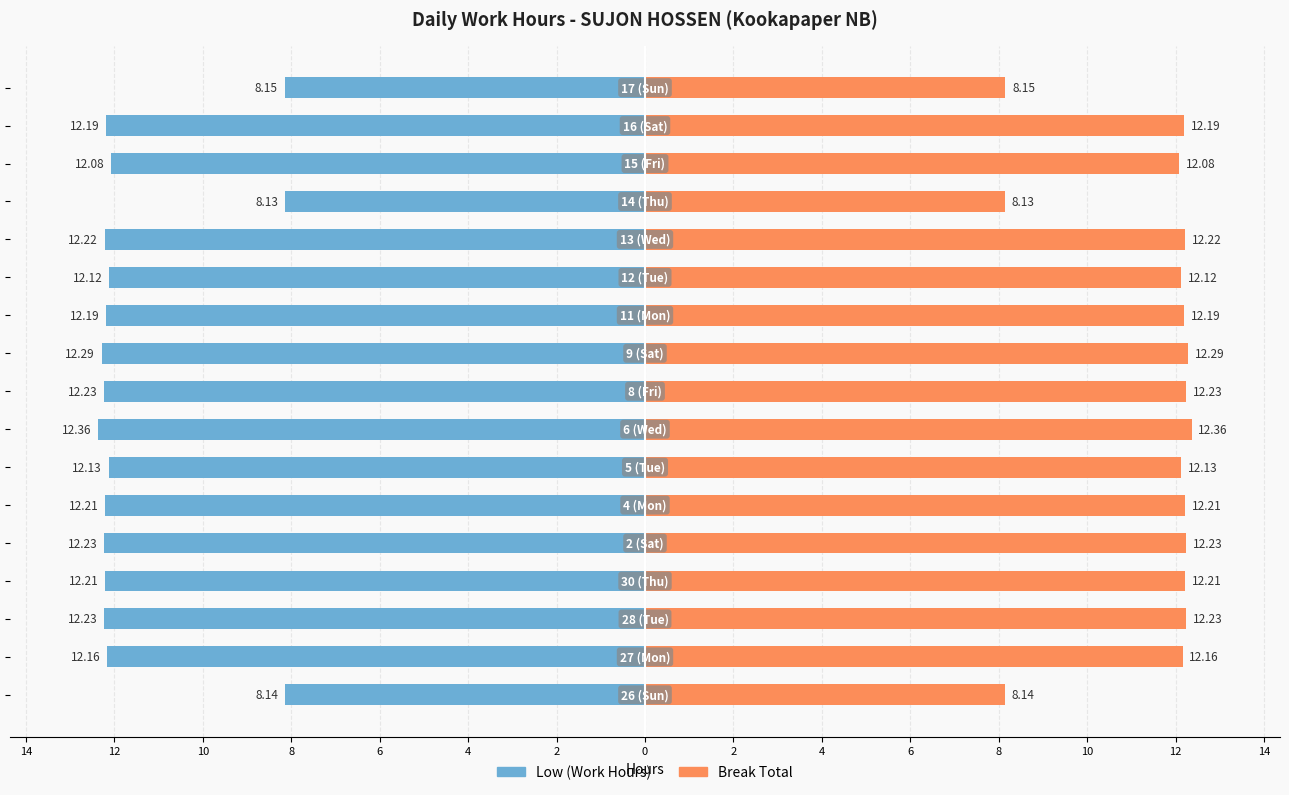

Reading left to right, list all the values displayed in this chart.

Low (Work Hours): -8.1	-12.2	-12.2	-12.2	-12.2	-12.2	-12.1	-12.4	-12.2	-12.3	-12.2	-12.1	-12.2	-8.1	-12.1	-12.2	-8.2
Break Total (0): 8.1	12.2	12.2	12.2	12.2	12.2	12.1	12.4	12.2	12.3	12.2	12.1	12.2	8.1	12.1	12.2	8.2